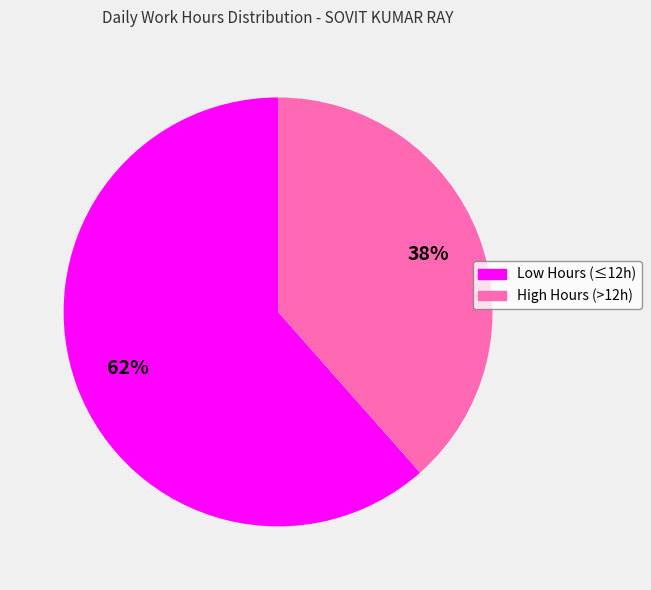

Is there a majority slice in this chart?

Yes